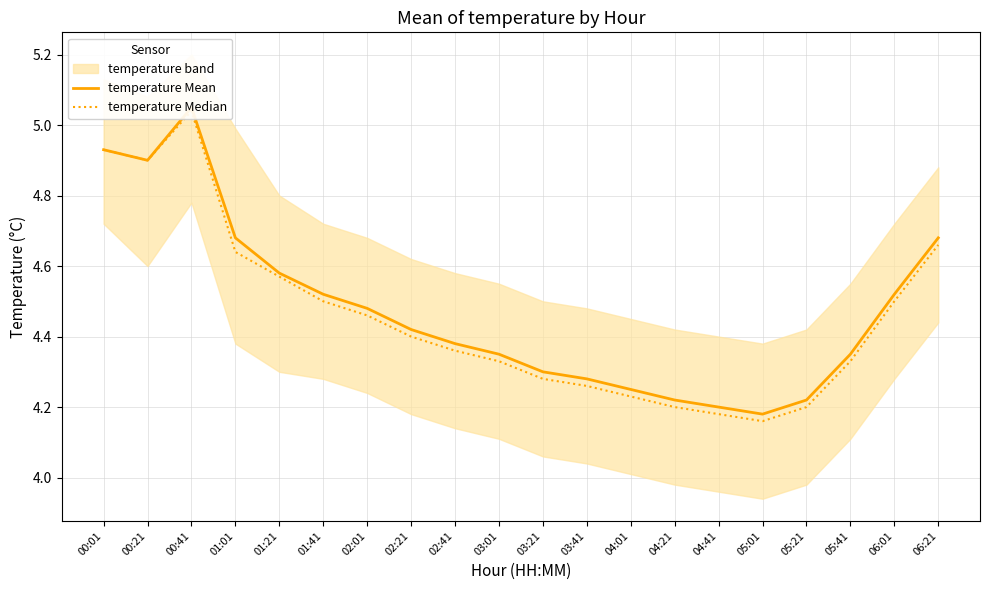

True or false: temperature Median and temperature Mean cross at least once.

False